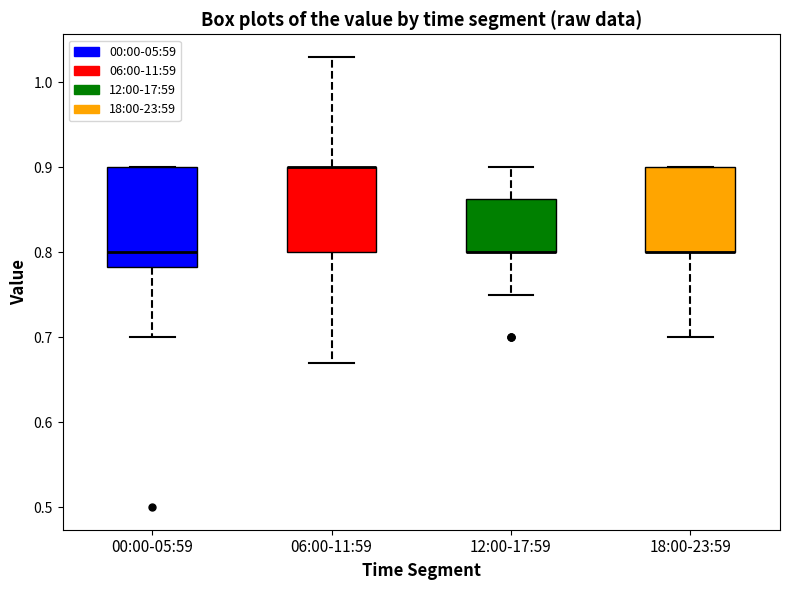

Reading left to right, transcribe this box plot: for each box, give where its median line is, the range the box spans, and where its two whiskers end, as read against the y-axis. The values are not printed on the chart, so give them approximately, as read against the axis.

00:00-05:59: median 0.80, box 0.78 to 0.90, whiskers 0.70 to 0.90
06:00-11:59: median 0.90 (drawn on the box's upper edge), box 0.80 to 0.90, whiskers 0.67 to 1.03
12:00-17:59: median 0.80 (drawn on the box's lower edge), box 0.80 to 0.86, whiskers 0.75 to 0.90
18:00-23:59: median 0.80 (drawn on the box's lower edge), box 0.80 to 0.90, whiskers 0.70 to 0.90